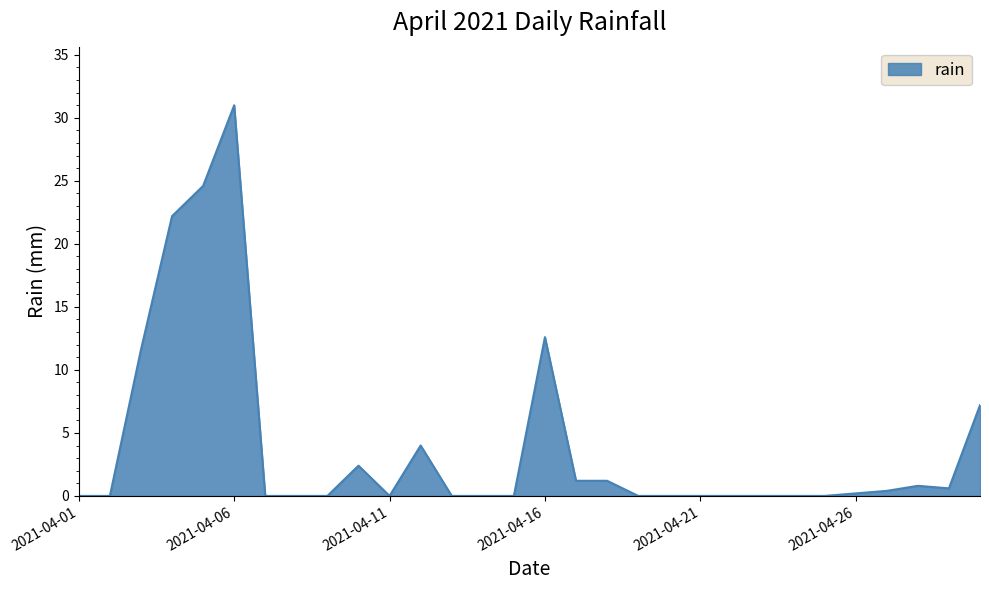

What is the maximum value shown in the chart?

31.0